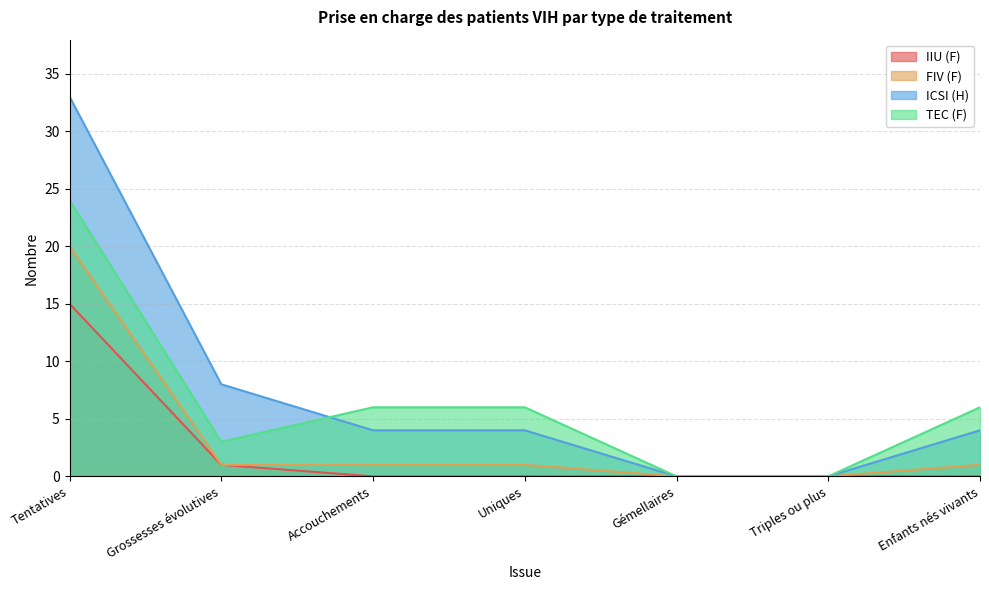

The value of TEC (F) at Accouchements is 6. True or false?

True